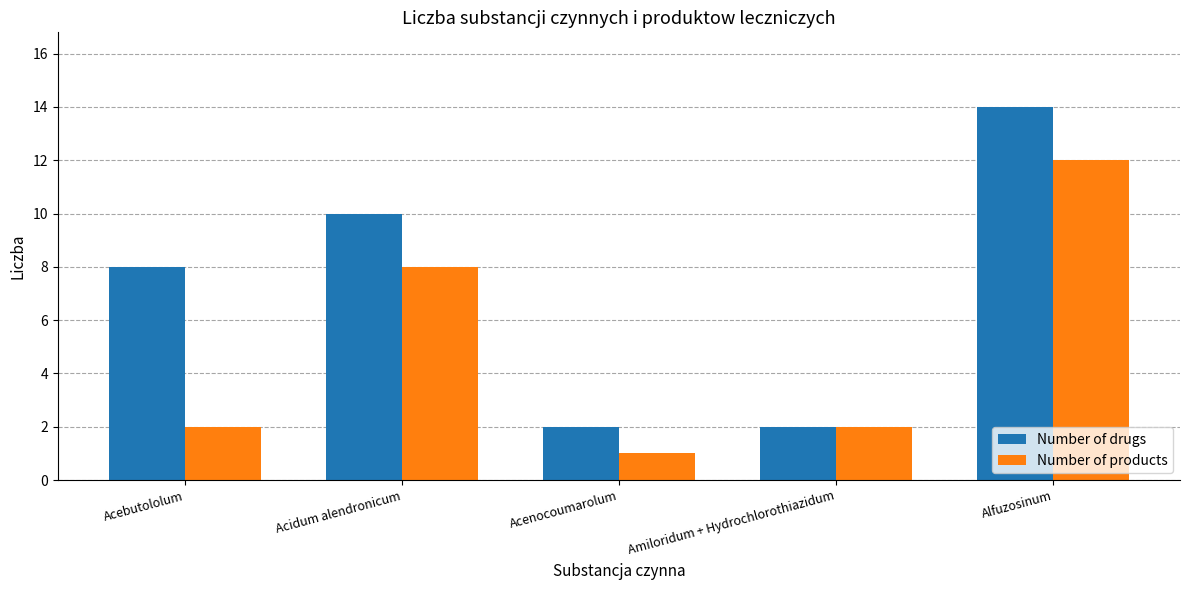

Does the chart contain any negative values?

No